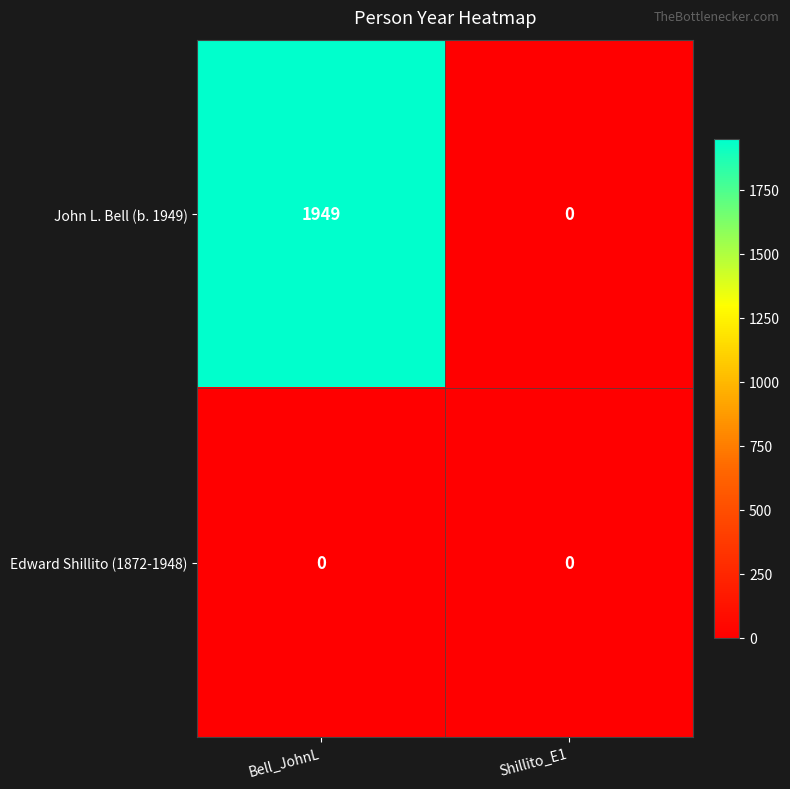

List the series in order of their overall mean, lowest first.

Edward Shillito (1872-1948), John L. Bell (b. 1949)